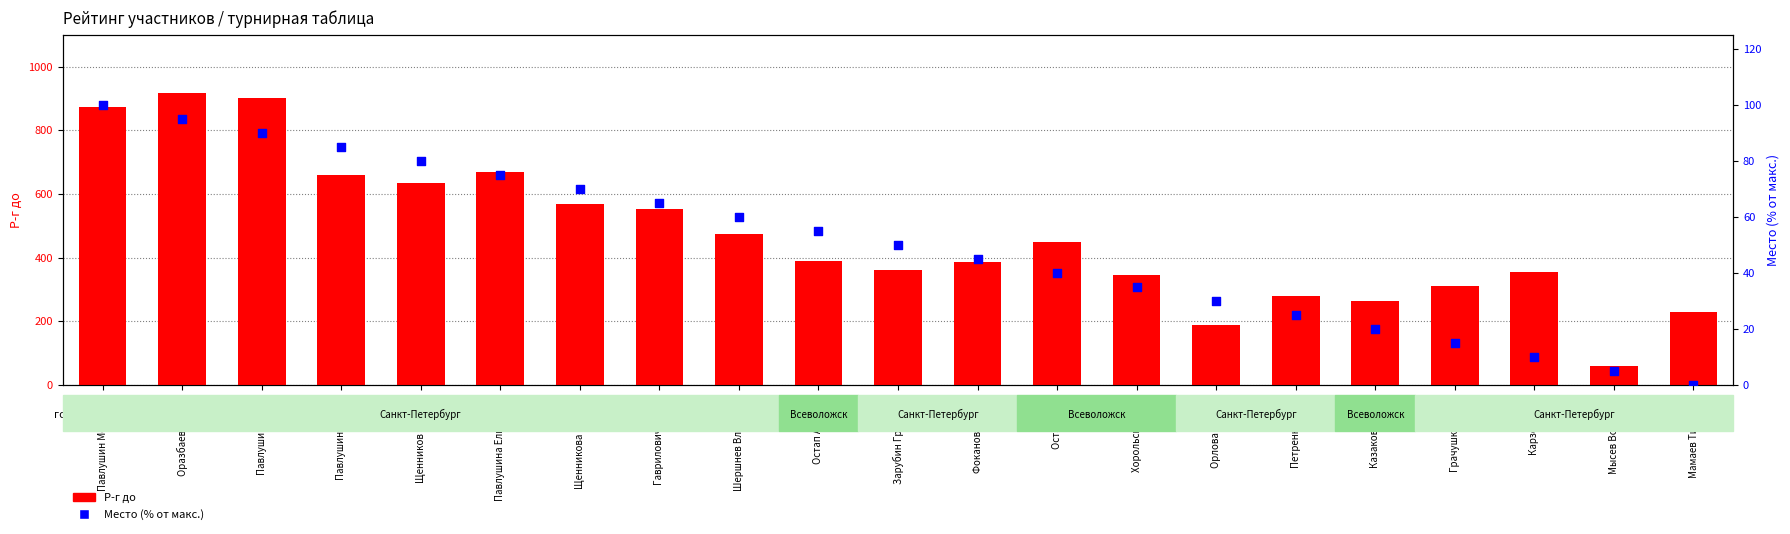

Which series has the largest total across all categories?

Р-г до